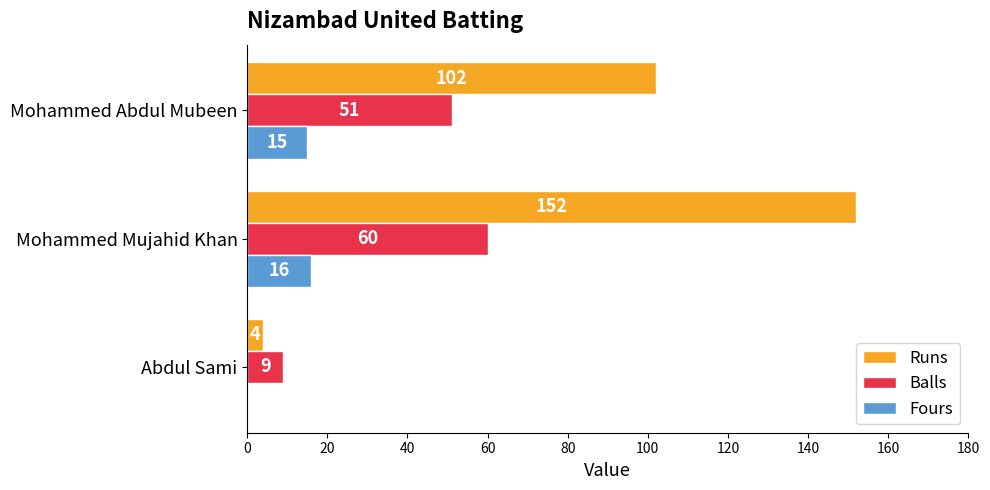

At which category is the sum across all series the highest?

Mohammed Mujahid Khan